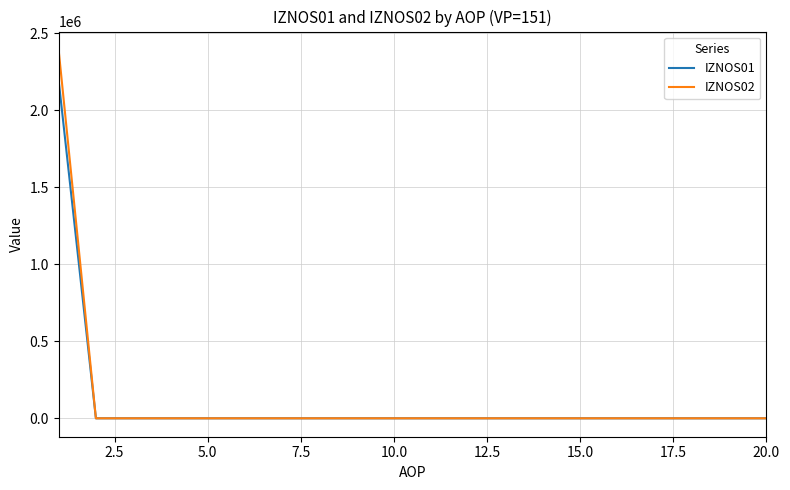

Which series has the largest range (max minus min)?

IZNOS02